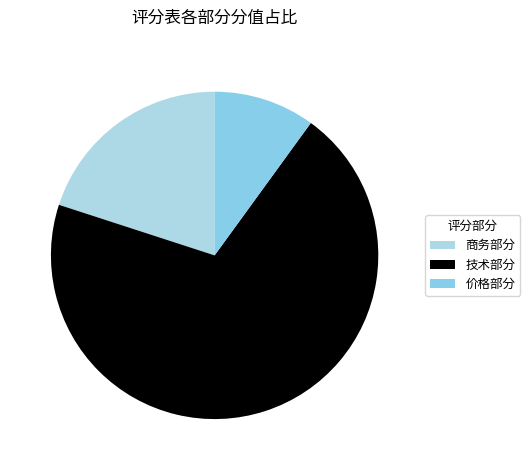

How many segments does this pie chart have?

3